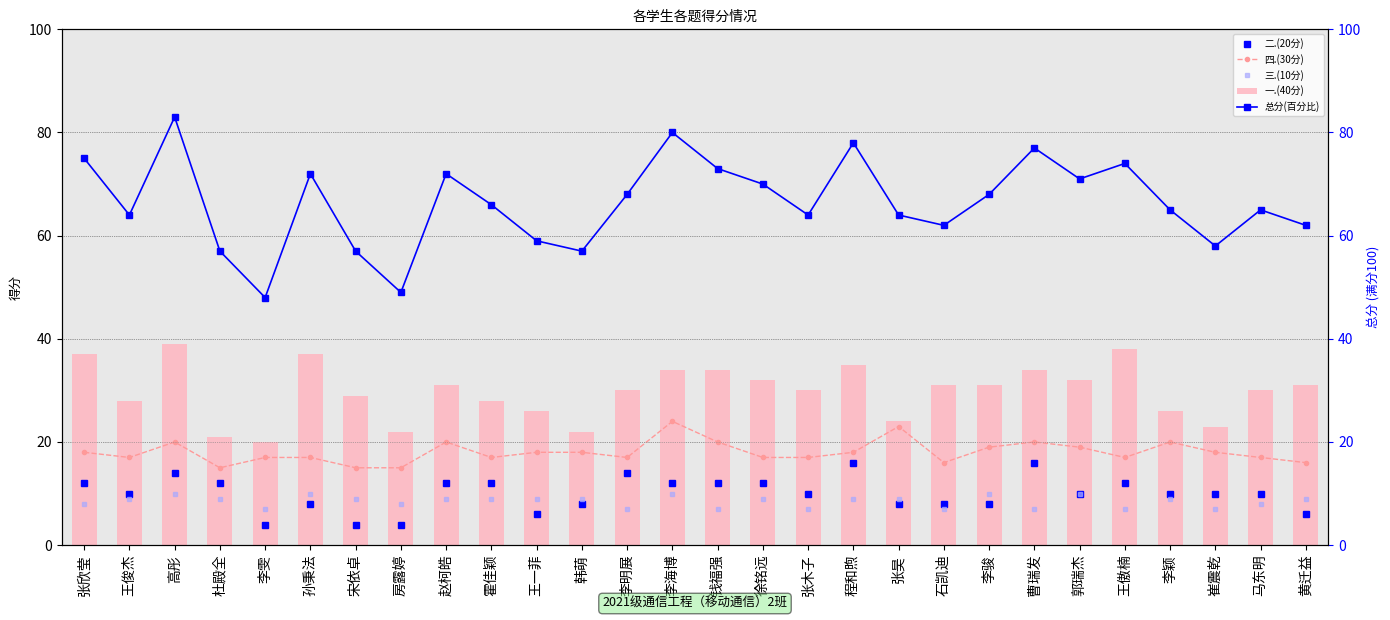

Reading right to left, extract all data points from this chart.

二.(20分): 黄迁益=6.0	马东明=10.0	崔震乾=10.0	李颖=10.0	王傲楠=12.0	郭瑞杰=10.0	曹瑞发=16.0	李骏=8.0	石凯迪=8.0	张昊=8.0	程和煦=16.0	张木子=10.0	徐铭远=12.0	钱福强=12.0	李海博=12.0	李明展=14.0	韩萌=8.0	王一菲=6.0	霍佳颖=12.0	赵柯皓=12.0	房露婷=4.0	宋依卓=4.0	孙秉法=8.0	李雯=4.0	杜殿全=12.0	高彤=14.0	王俊杰=10.0	张欣莹=12.0
四.(30分): 黄迁益=16.0	马东明=17.0	崔震乾=18.0	李颖=20.0	王傲楠=17.0	郭瑞杰=19.0	曹瑞发=20.0	李骏=19.0	石凯迪=16.0	张昊=23.0	程和煦=18.0	张木子=17.0	徐铭远=17.0	钱福强=20.0	李海博=24.0	李明展=17.0	韩萌=18.0	王一菲=18.0	霍佳颖=17.0	赵柯皓=20.0	房露婷=15.0	宋依卓=15.0	孙秉法=17.0	李雯=17.0	杜殿全=15.0	高彤=20.0	王俊杰=17.0	张欣莹=18.0
三.(10分): 黄迁益=9.0	马东明=8.0	崔震乾=7.0	李颖=9.0	王傲楠=7.0	郭瑞杰=10.0	曹瑞发=7.0	李骏=10.0	石凯迪=7.0	张昊=9.0	程和煦=9.0	张木子=7.0	徐铭远=9.0	钱福强=7.0	李海博=10.0	李明展=7.0	韩萌=9.0	王一菲=9.0	霍佳颖=9.0	赵柯皓=9.0	房露婷=8.0	宋依卓=9.0	孙秉法=10.0	李雯=7.0	杜殿全=9.0	高彤=10.0	王俊杰=9.0	张欣莹=8.0
一.(40分): 黄迁益=31.0	马东明=30.0	崔震乾=23.0	李颖=26.0	王傲楠=38.0	郭瑞杰=32.0	曹瑞发=34.0	李骏=31.0	石凯迪=31.0	张昊=24.0	程和煦=35.0	张木子=30.0	徐铭远=32.0	钱福强=34.0	李海博=34.0	李明展=30.0	韩萌=22.0	王一菲=26.0	霍佳颖=28.0	赵柯皓=31.0	房露婷=22.0	宋依卓=29.0	孙秉法=37.0	李雯=20.0	杜殿全=21.0	高彤=39.0	王俊杰=28.0	张欣莹=37.0
总分(百分比): 黄迁益=62.0	马东明=65.0	崔震乾=58.0	李颖=65.0	王傲楠=74.0	郭瑞杰=71.0	曹瑞发=77.0	李骏=68.0	石凯迪=62.0	张昊=64.0	程和煦=78.0	张木子=64.0	徐铭远=70.0	钱福强=73.0	李海博=80.0	李明展=68.0	韩萌=57.0	王一菲=59.0	霍佳颖=66.0	赵柯皓=72.0	房露婷=49.0	宋依卓=57.0	孙秉法=72.0	李雯=48.0	杜殿全=57.0	高彤=83.0	王俊杰=64.0	张欣莹=75.0